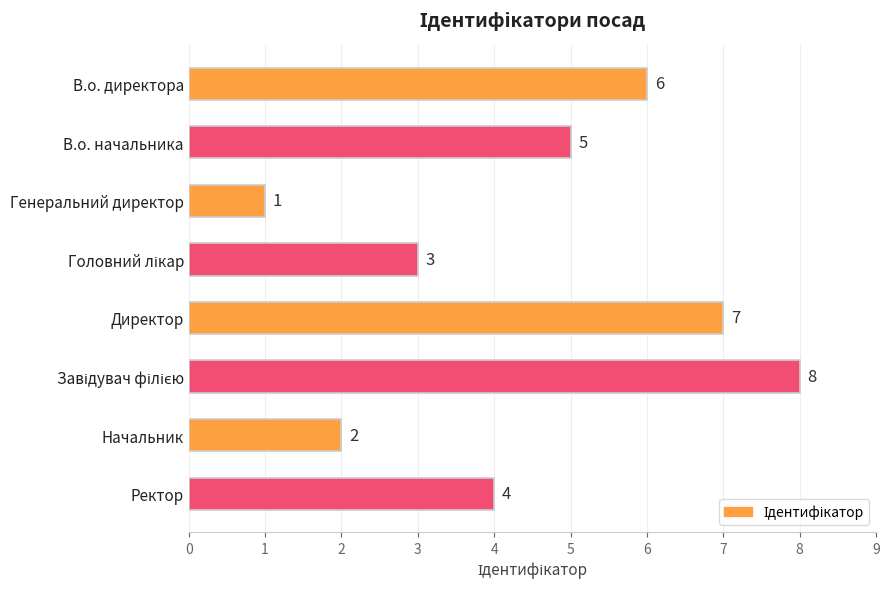

Reading top to bottom, transcribe all the data shown in this chart.

6	5	1	3	7	8	2	4